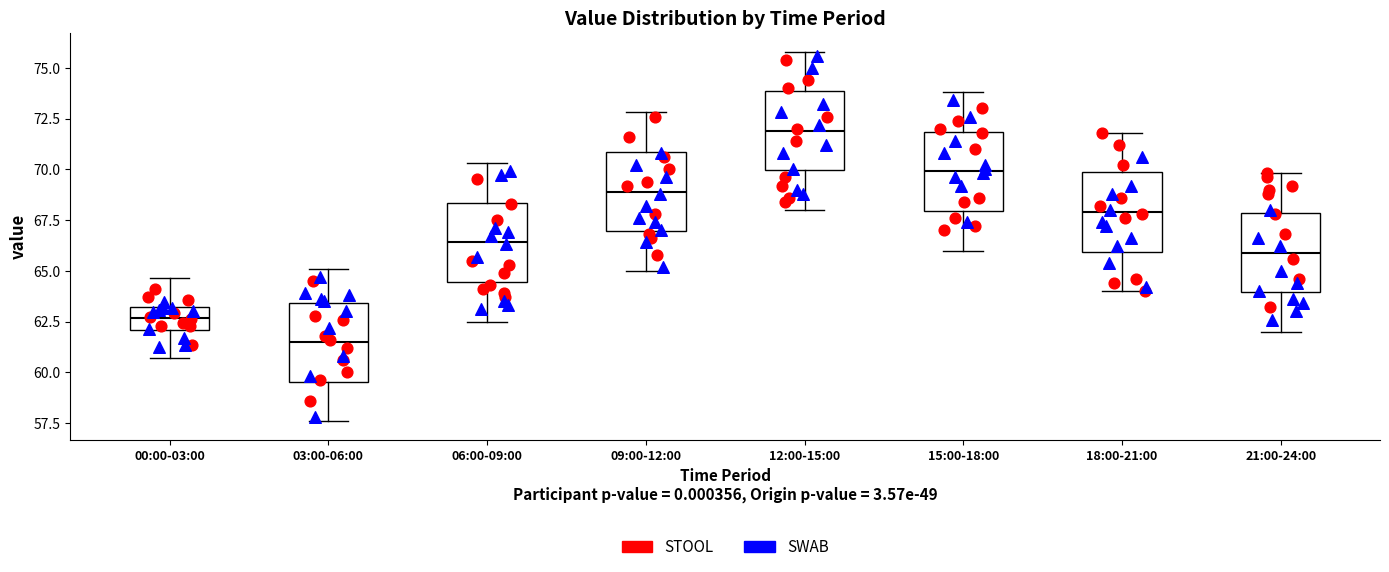

Reading left to right, read every box against the y-axis: the position of its median line, the range the box covers, and the ends of its whiskers. The values are not printed on the chart, so give them approximately, as read against the axis.

00:00-03:00: median 62.5, box 62.0 to 63.0, whiskers 60.5 to 64.5
03:00-06:00: median 61.5, box 59.5 to 63.5, whiskers 57.5 to 65.0
06:00-09:00: median 66.5, box 64.5 to 68.5, whiskers 62.5 to 70.5
09:00-12:00: median 69.0, box 67.0 to 71.0, whiskers 65.0 to 73.0
12:00-15:00: median 72.0, box 70.0 to 74.0, whiskers 68.0 to 76.0
15:00-18:00: median 70.0, box 68.0 to 72.0, whiskers 66.0 to 74.0
18:00-21:00: median 68.0, box 66.0 to 70.0, whiskers 64.0 to 72.0
21:00-24:00: median 66.0, box 64.0 to 68.0, whiskers 62.0 to 70.0